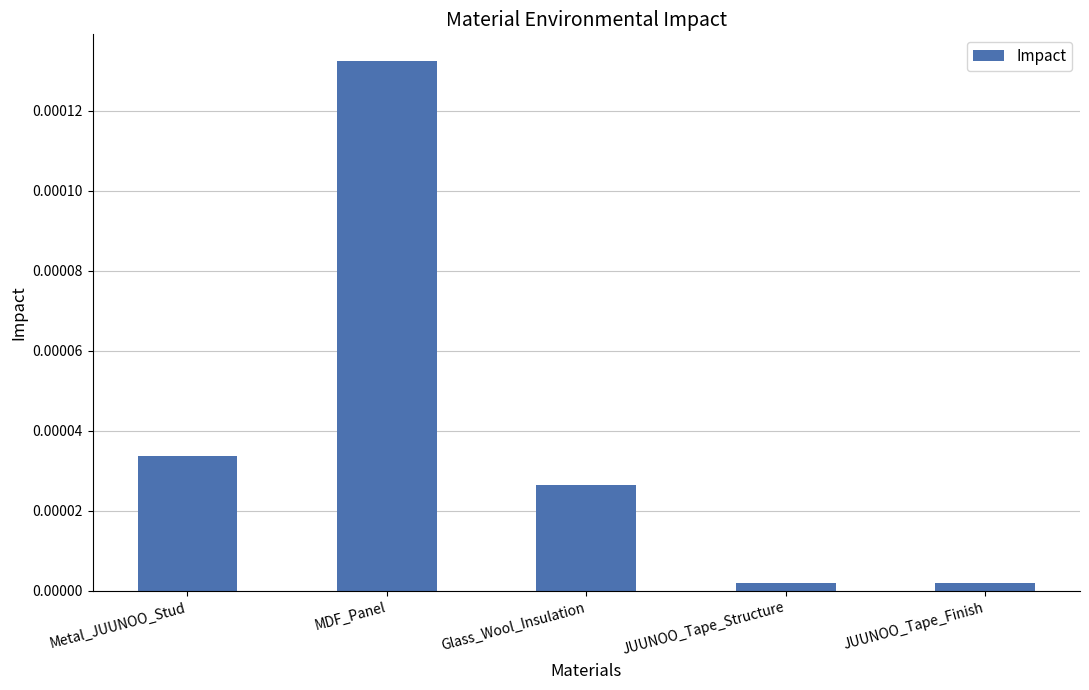

Are the bars horizontal?

No